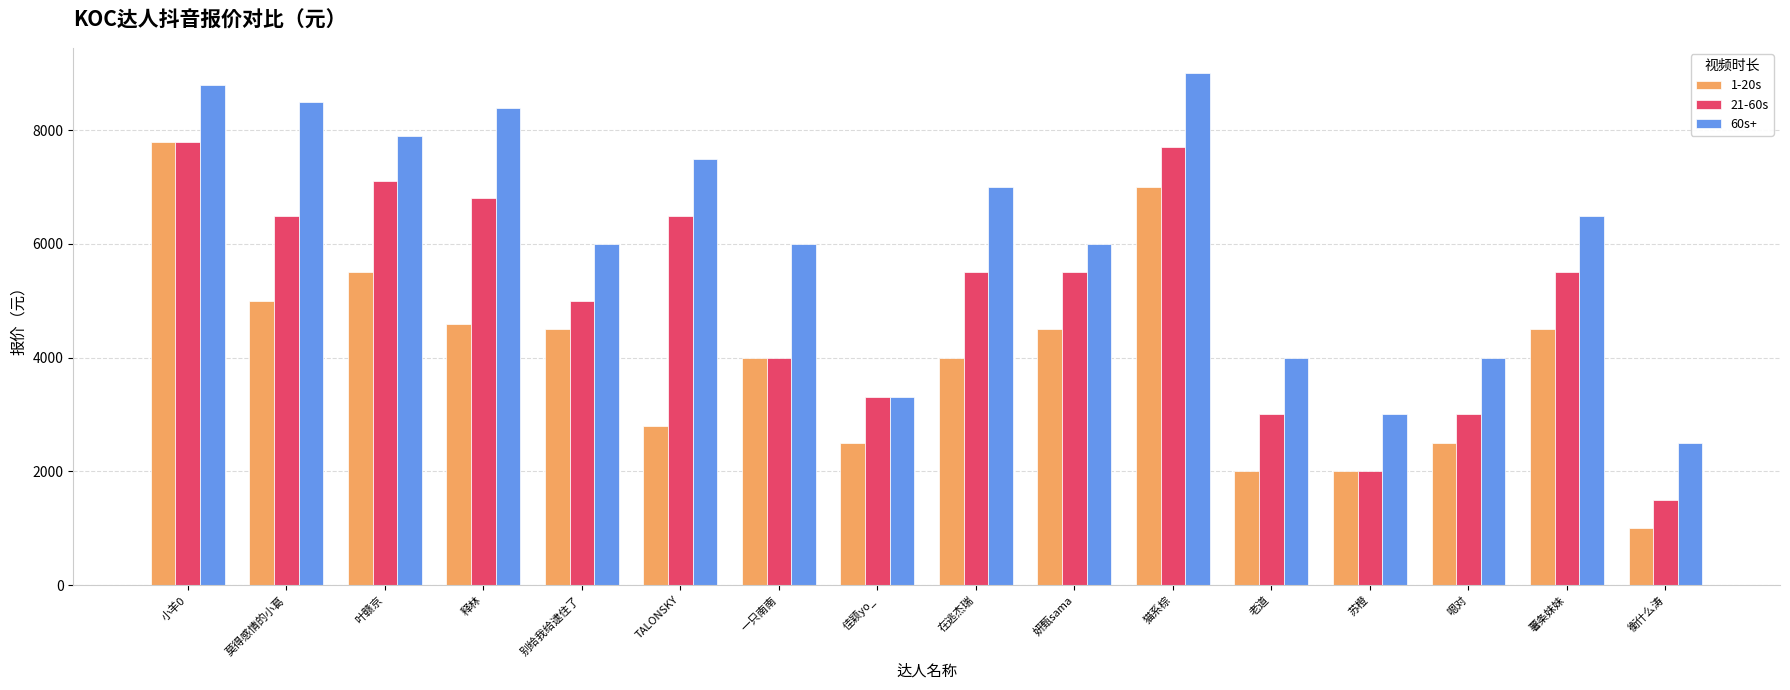

How many categories are shown in the chart?

16